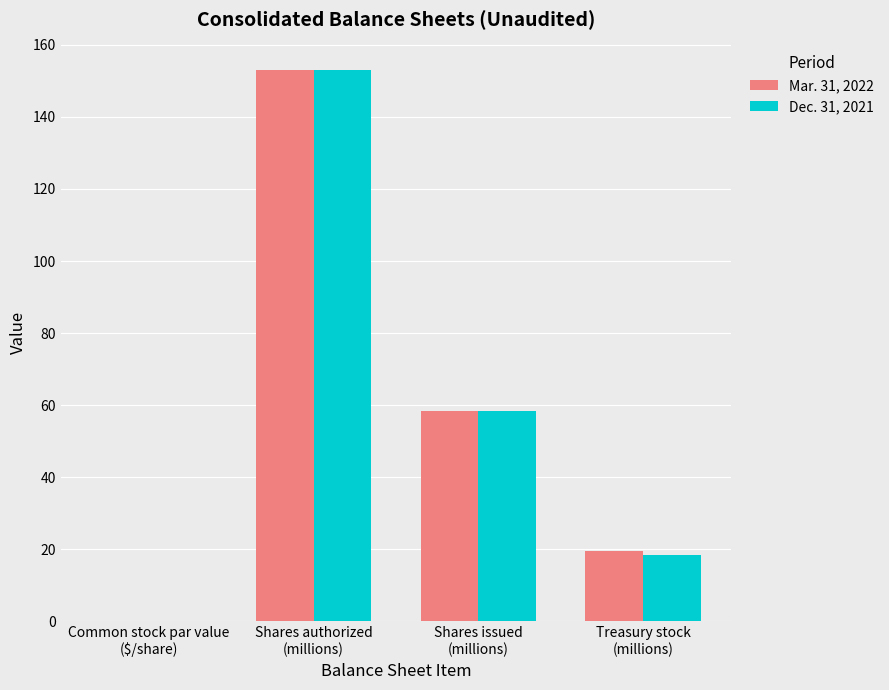

What is the maximum value for Mar. 31, 2022?

153.0